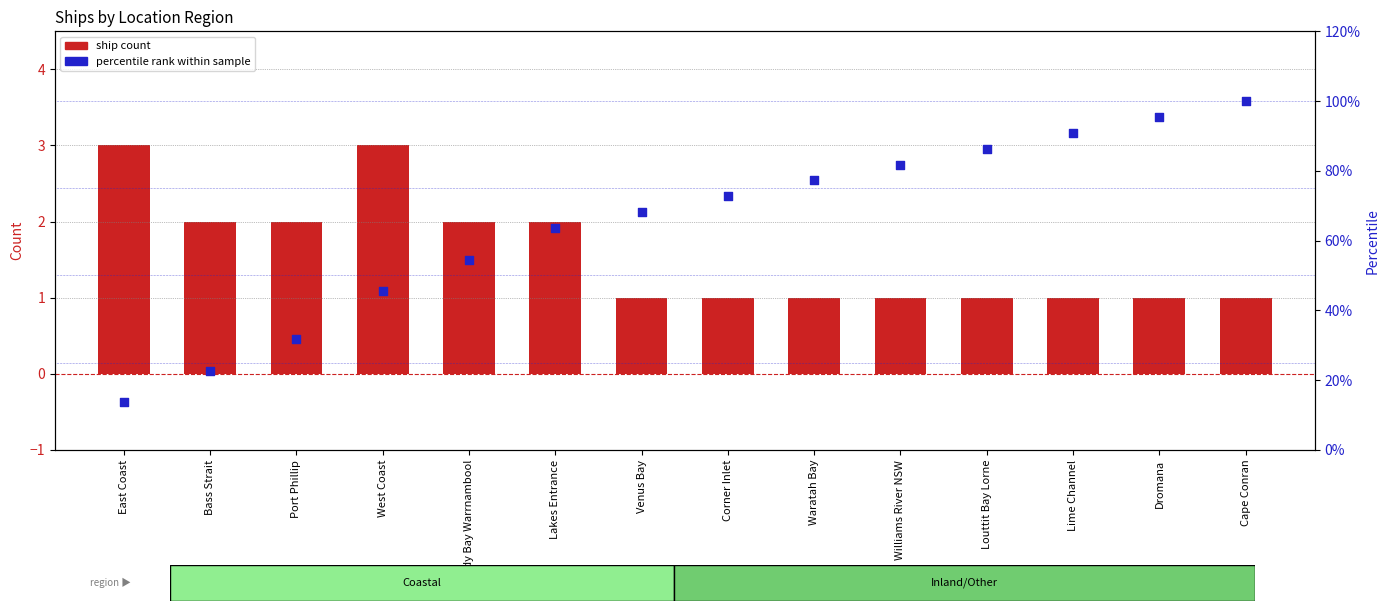

Is the value of percentile rank within sample at Bass Strait greater than the value of ship count at Williams River NSW?

Yes